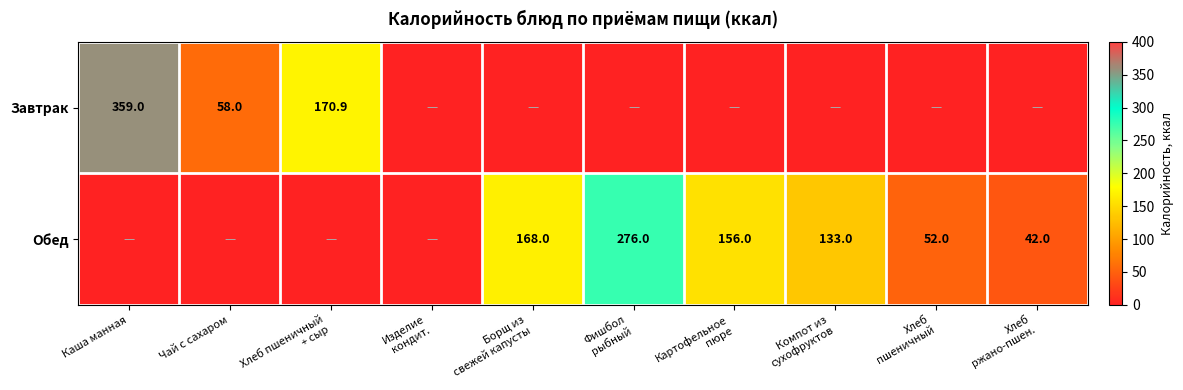

At which category does the chart reach its peak across all series?

Каша манная